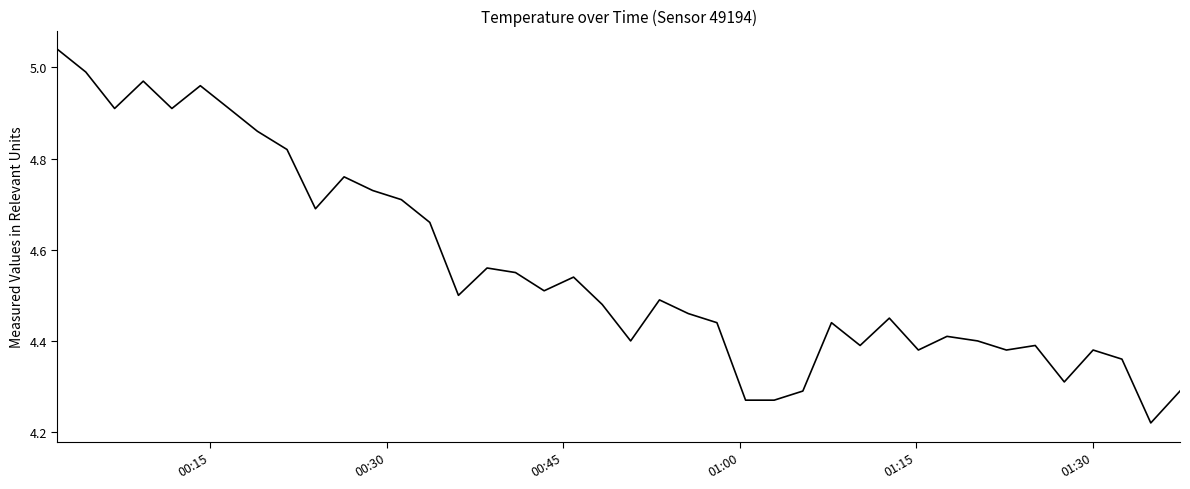

Reading left to right, list all the values displayed in this chart.

5.0	5.0	4.9	5.0	4.9	5.0	4.9	4.9	4.8	4.7	4.8	4.7	4.7	4.7	4.5	4.6	4.5	4.5	4.5	4.5	4.4	4.5	4.5	4.4	4.3	4.3	4.3	4.4	4.4	4.5	4.4	4.4	4.4	4.4	4.4	4.3	4.4	4.4	4.2	4.3